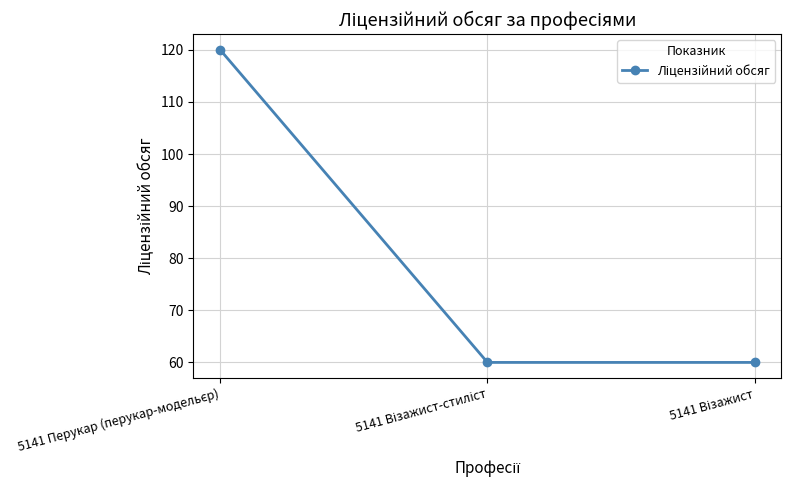

Reading left to right, what are all the values shown in this chart?

120	60	60